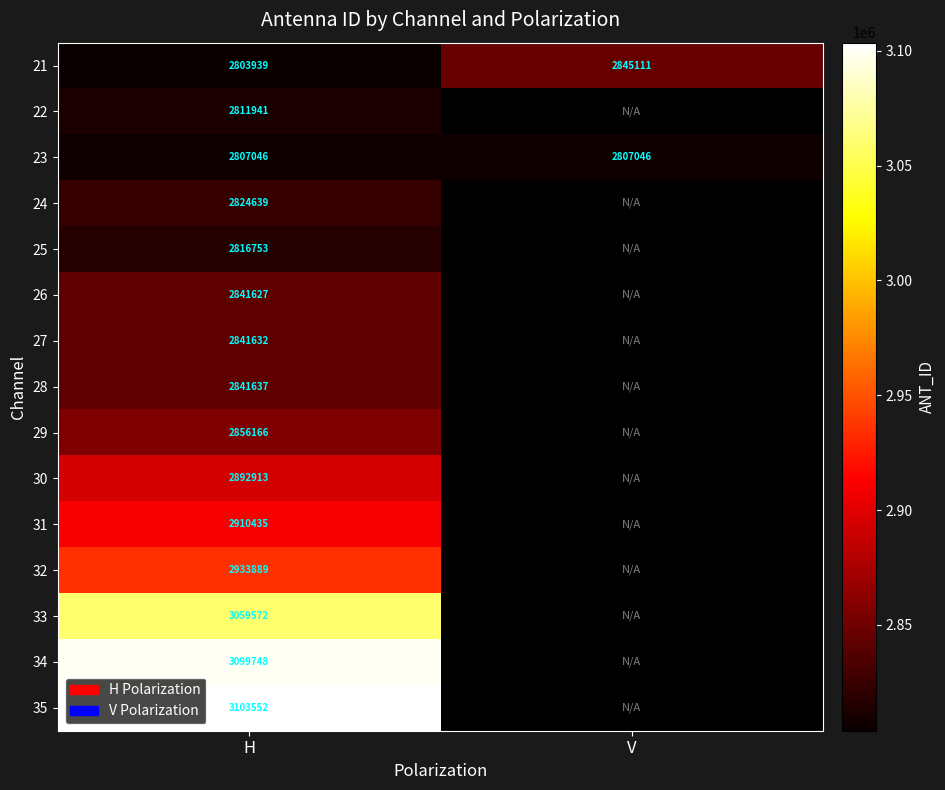

At which label is 21 closest to 2824525?

H